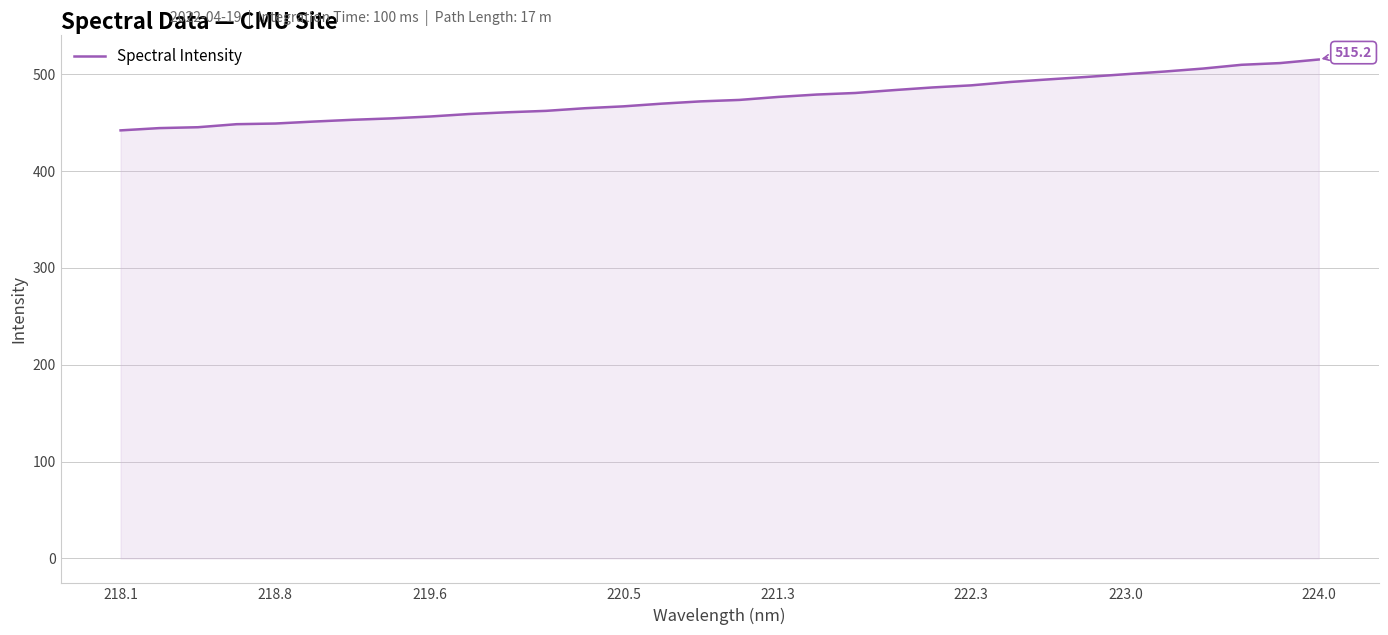

What is the minimum value shown in the chart?

442.1